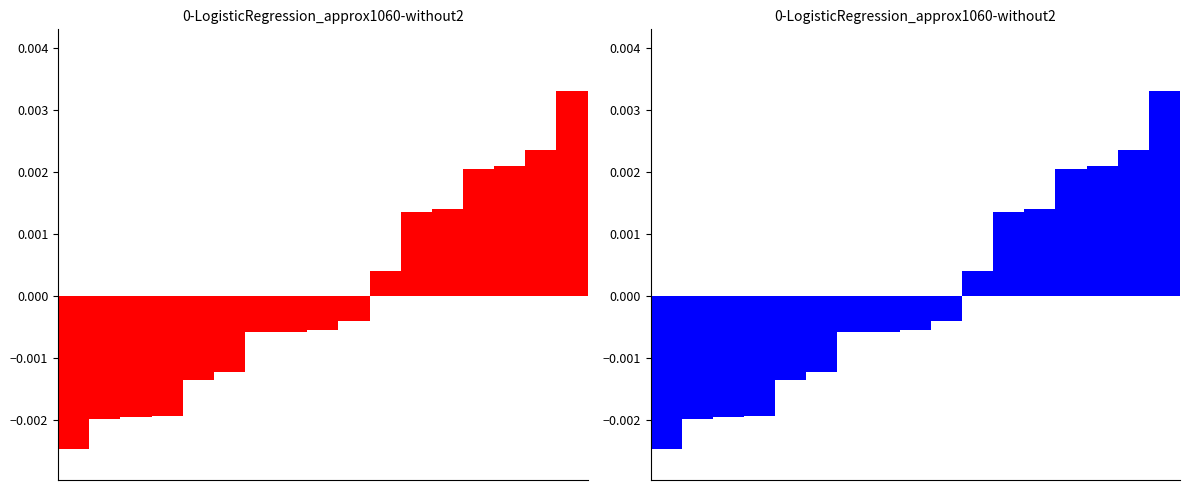

List the labels in order of value, smallest first.

0, 1, 2, 3, 4, 5, 6, 7, 8, 9, 10, 11, 12, 13, 14, 15, 16